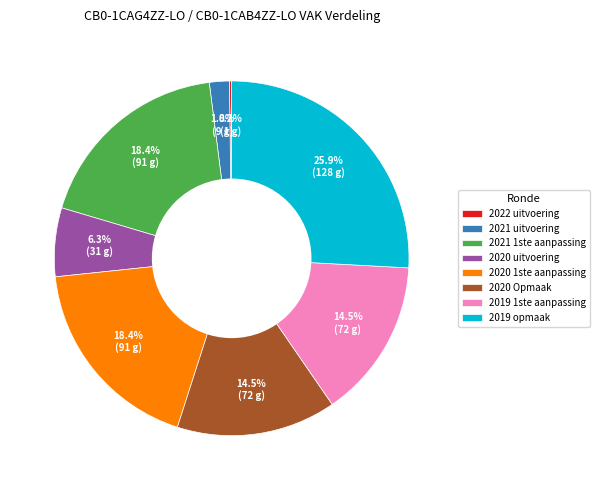

Is there a majority slice in this chart?

No